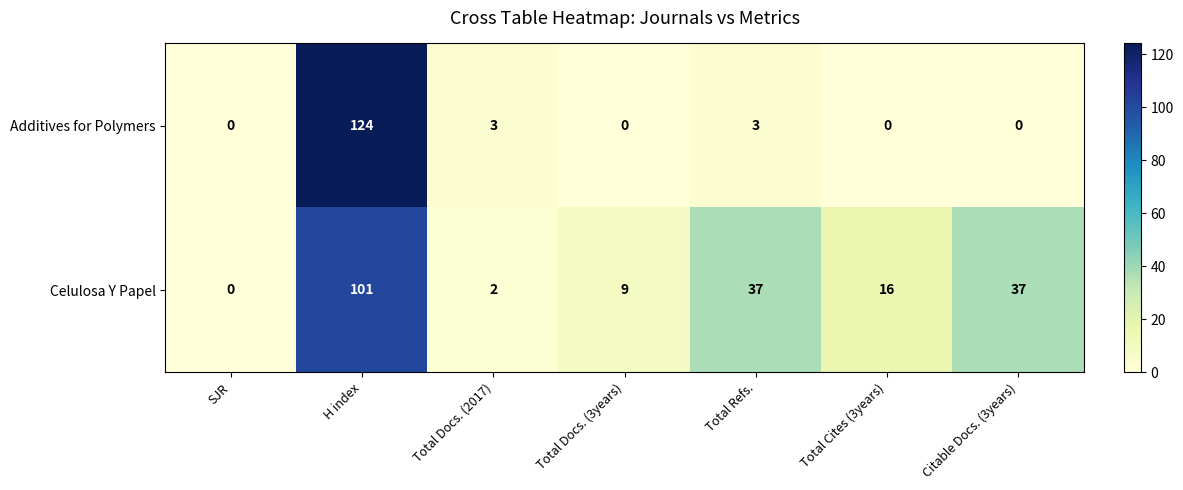

At which label does Celulosa Y Papel reach its minimum?

SJR